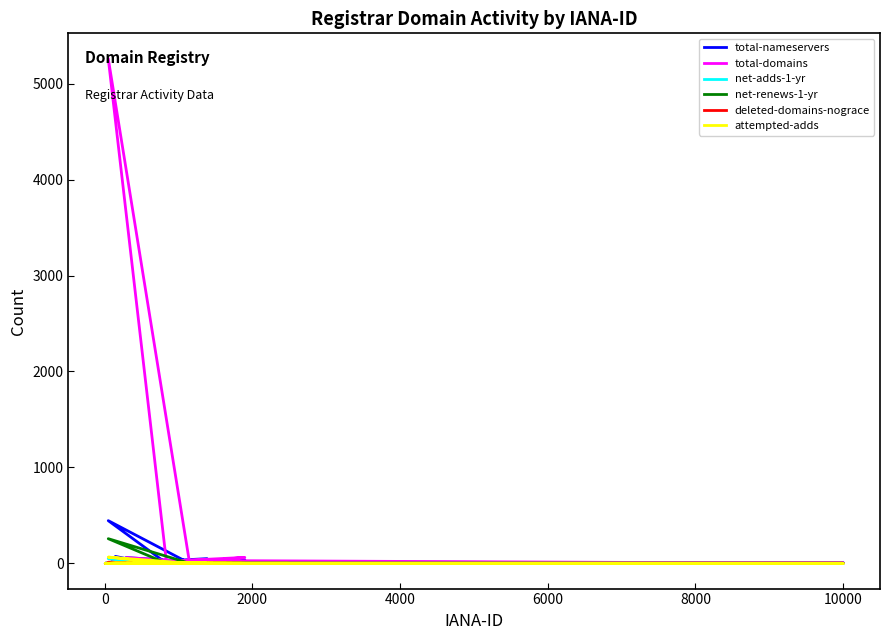

Which series ends up on top after the final intersection of total-domains and total-nameservers?

total-nameservers